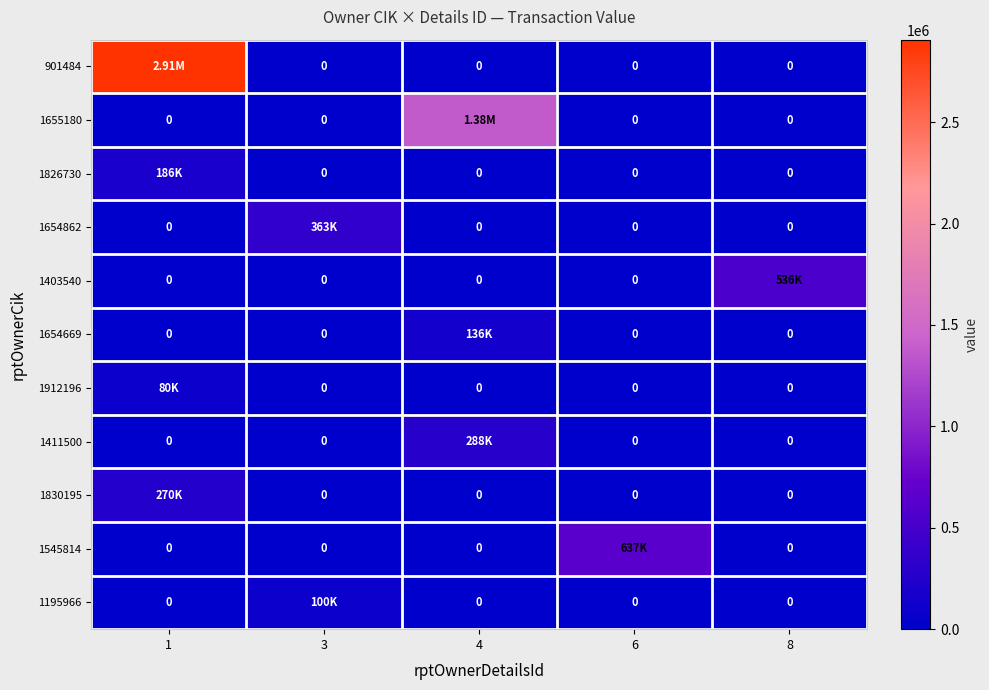

Which category has the highest value in the 1403540 series?

8